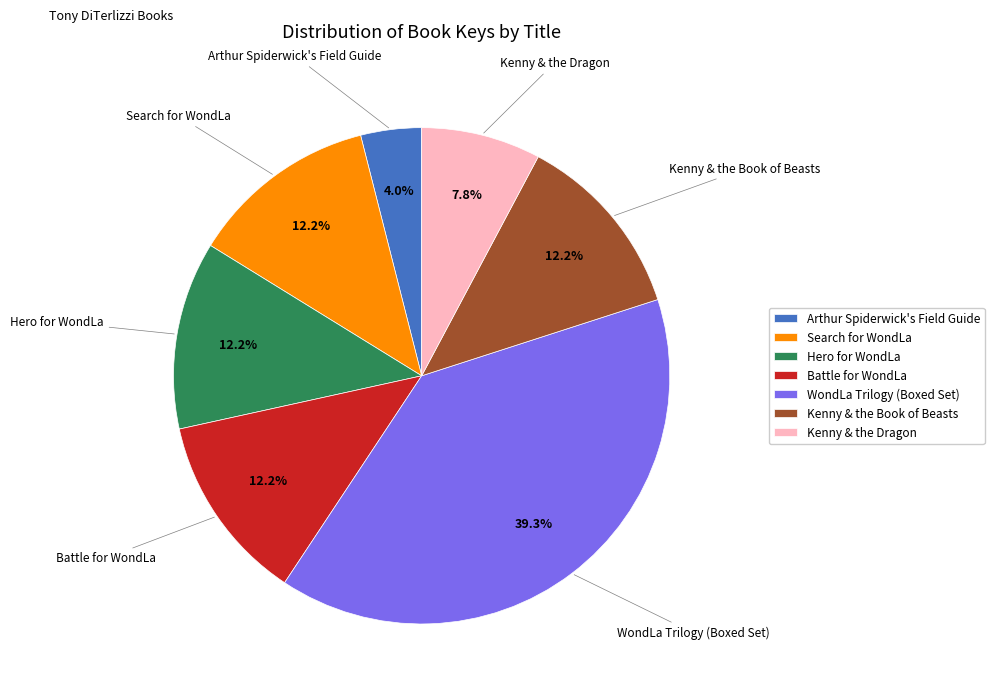

Which has a higher value, Arthur Spiderwick's Field Guide or Search for WondLa?

Search for WondLa